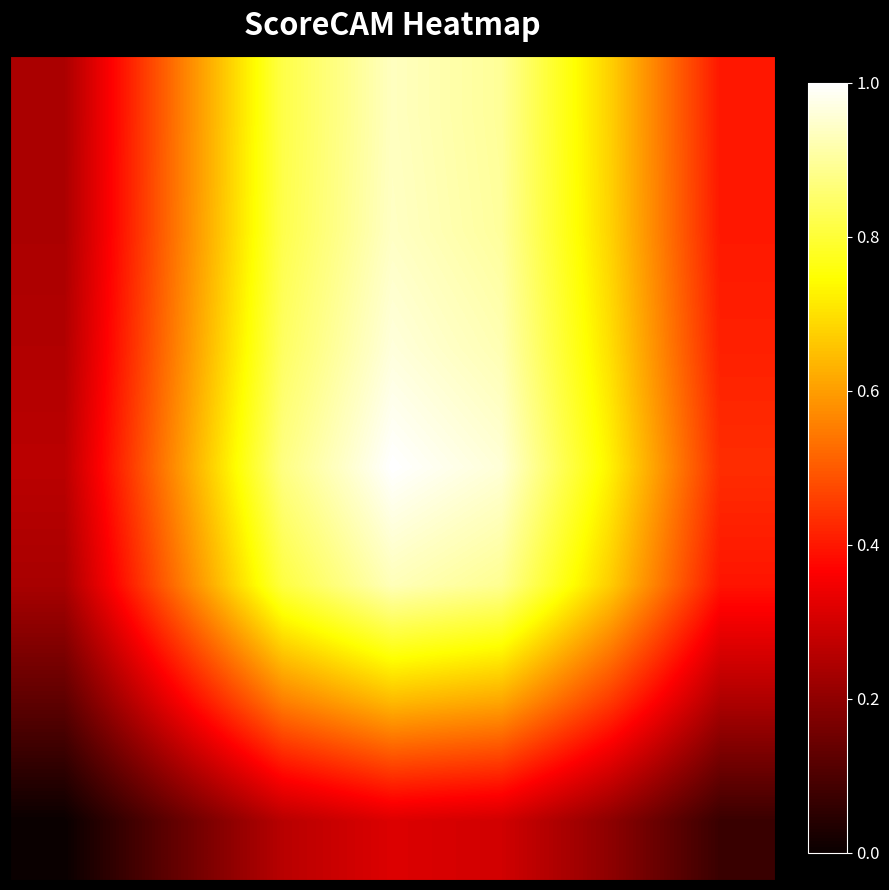

At how many categories does at least one series exceed 0?

7